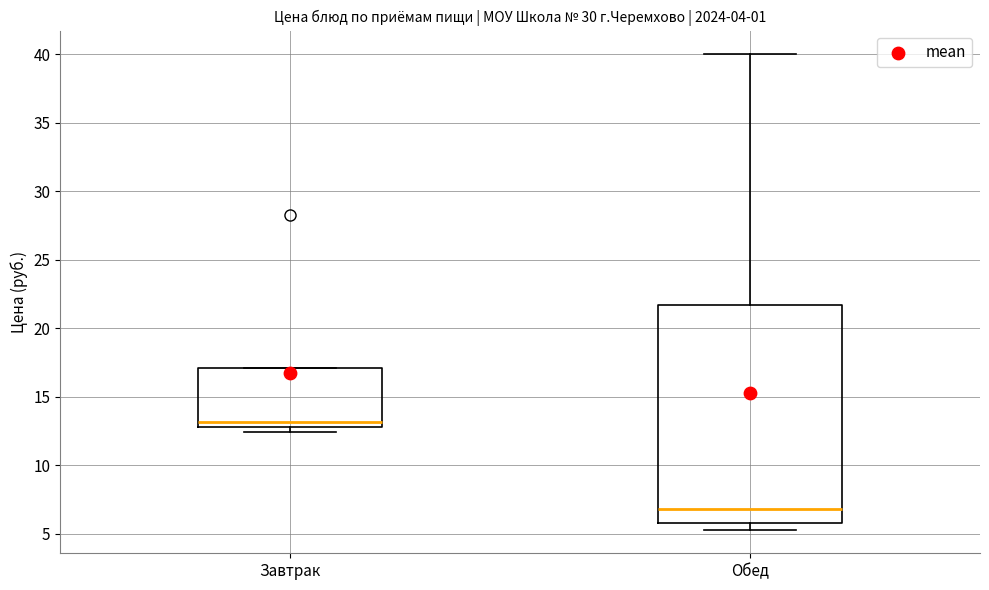

Where is the upper edge of the box for Завтрак on the y-axis? The values are not printed on the chart, so give them approximately, as read against the axis.

17.0